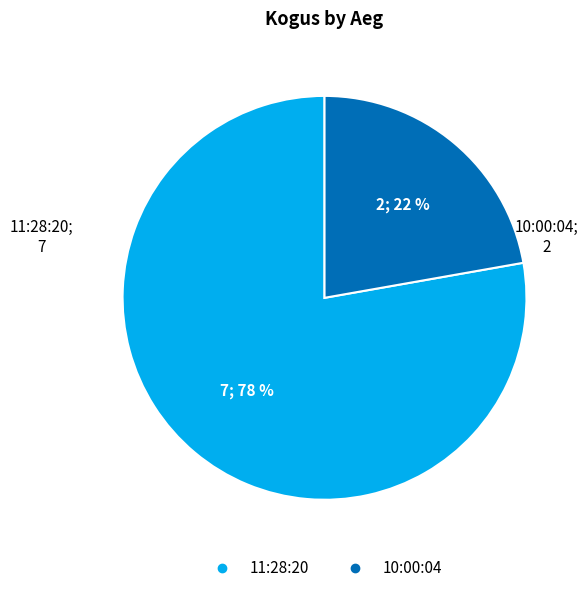

Count the number of slices in the pie.

2